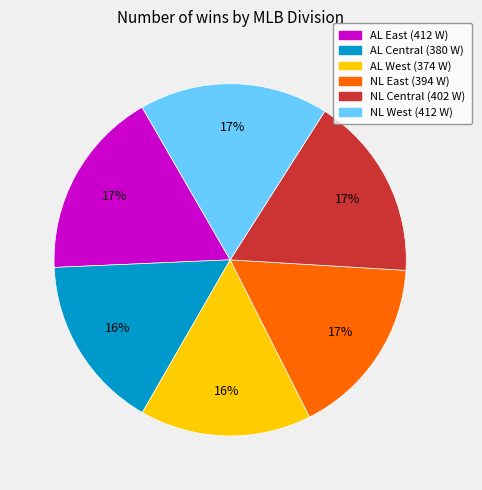

What is the ratio of the value at NL Central to the value at NL West?

1.0